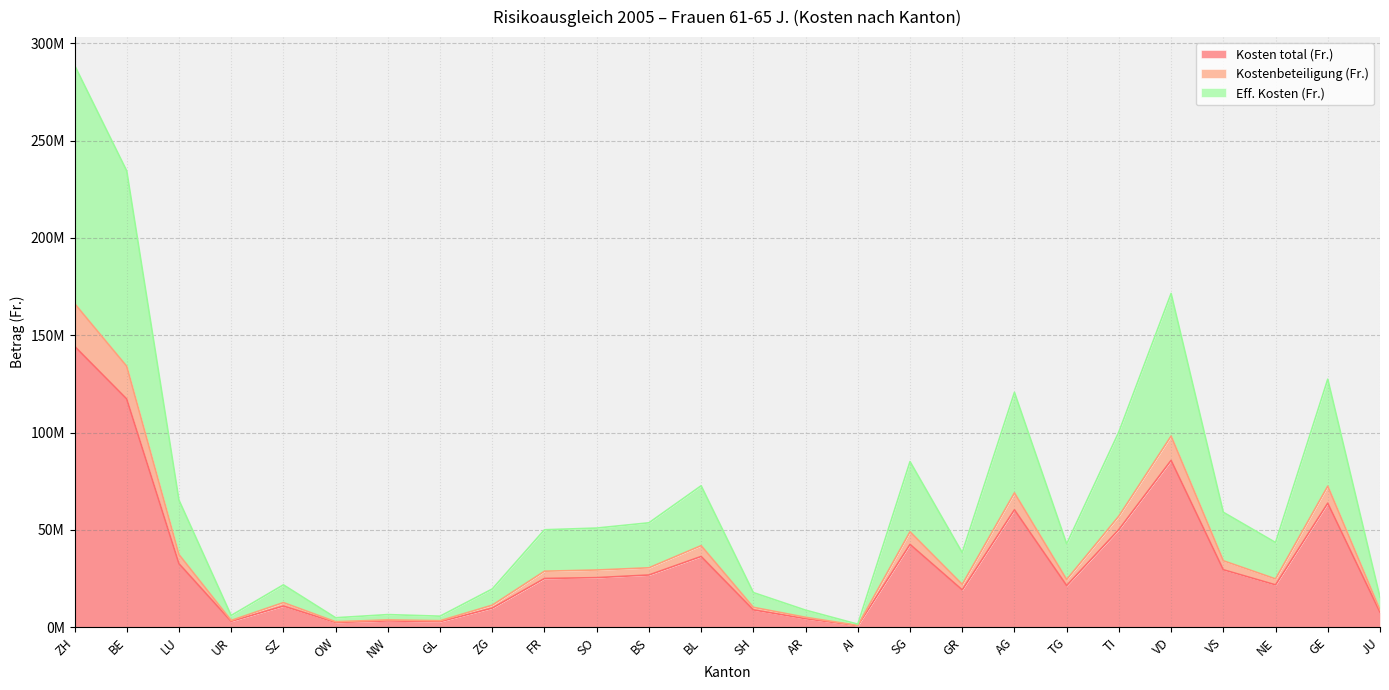

At which category does the chart reach its minimum across all series?

AI